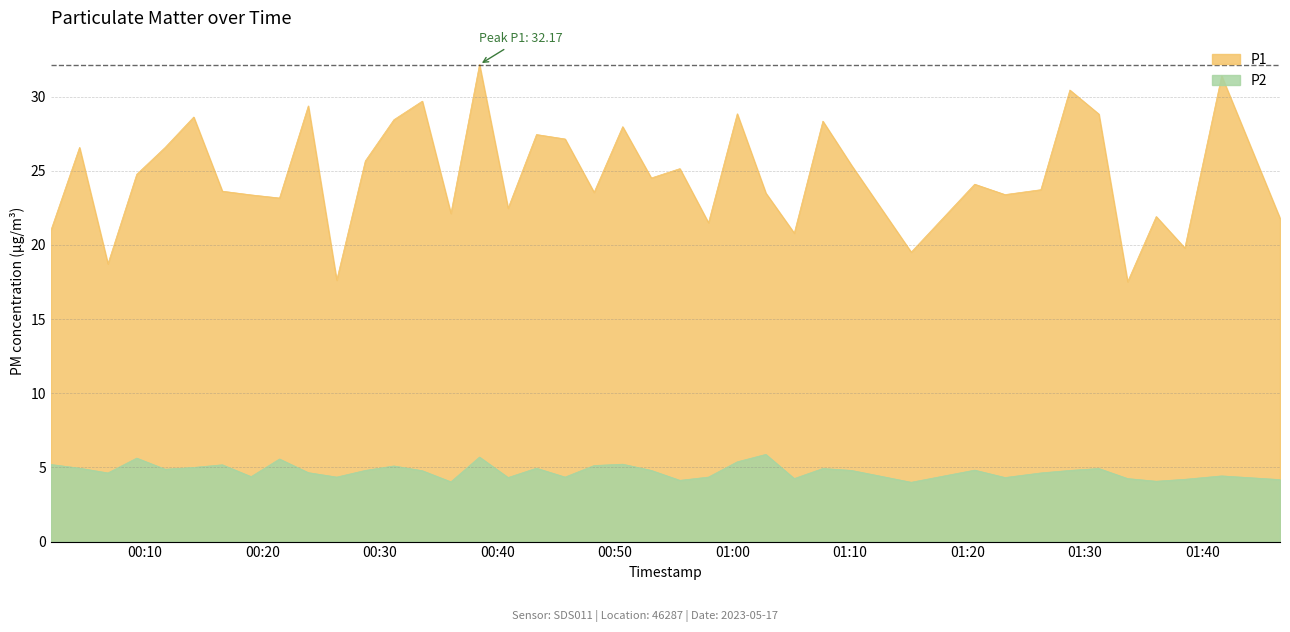

What is the maximum value shown in the chart?

32.2